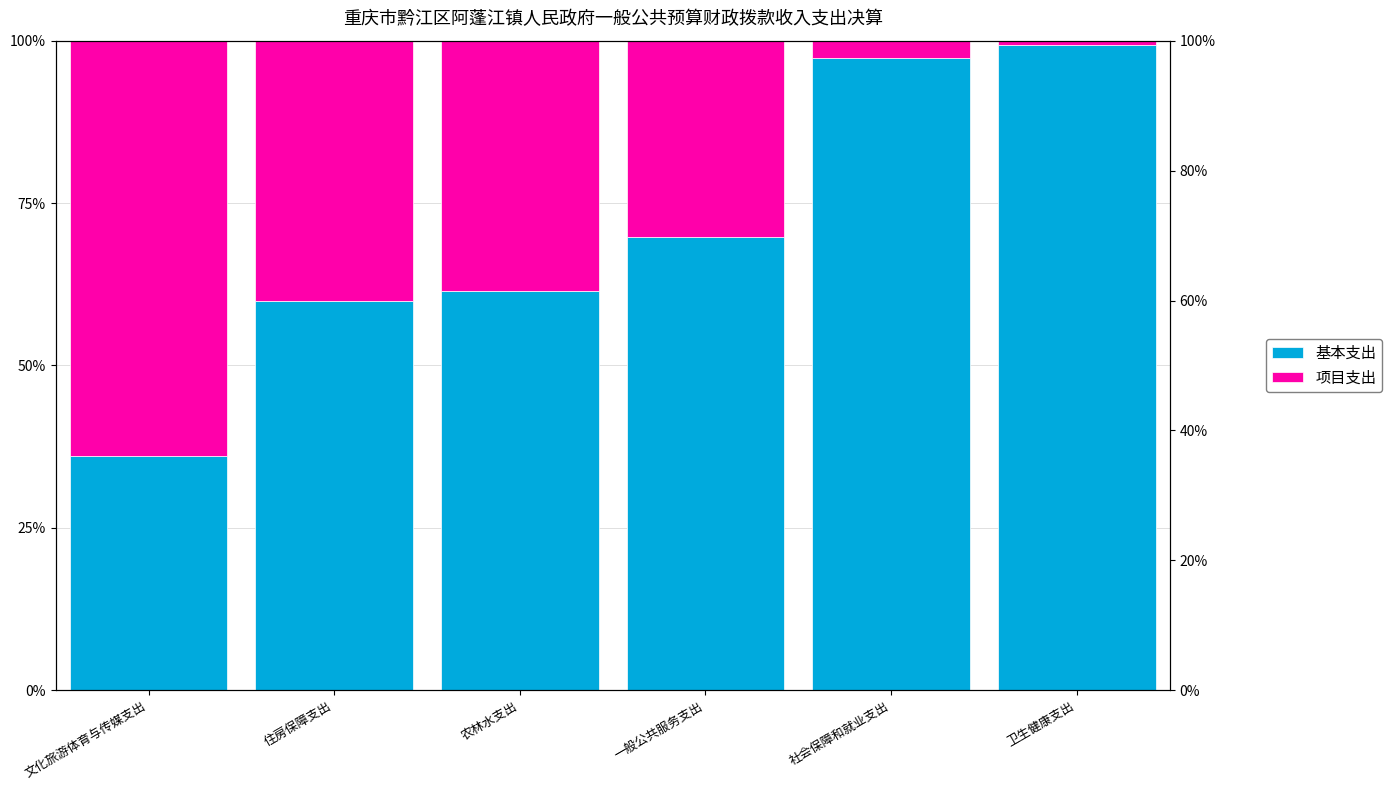

What is the difference between the second highest and minimum values in the 项目支出 series?

39.3